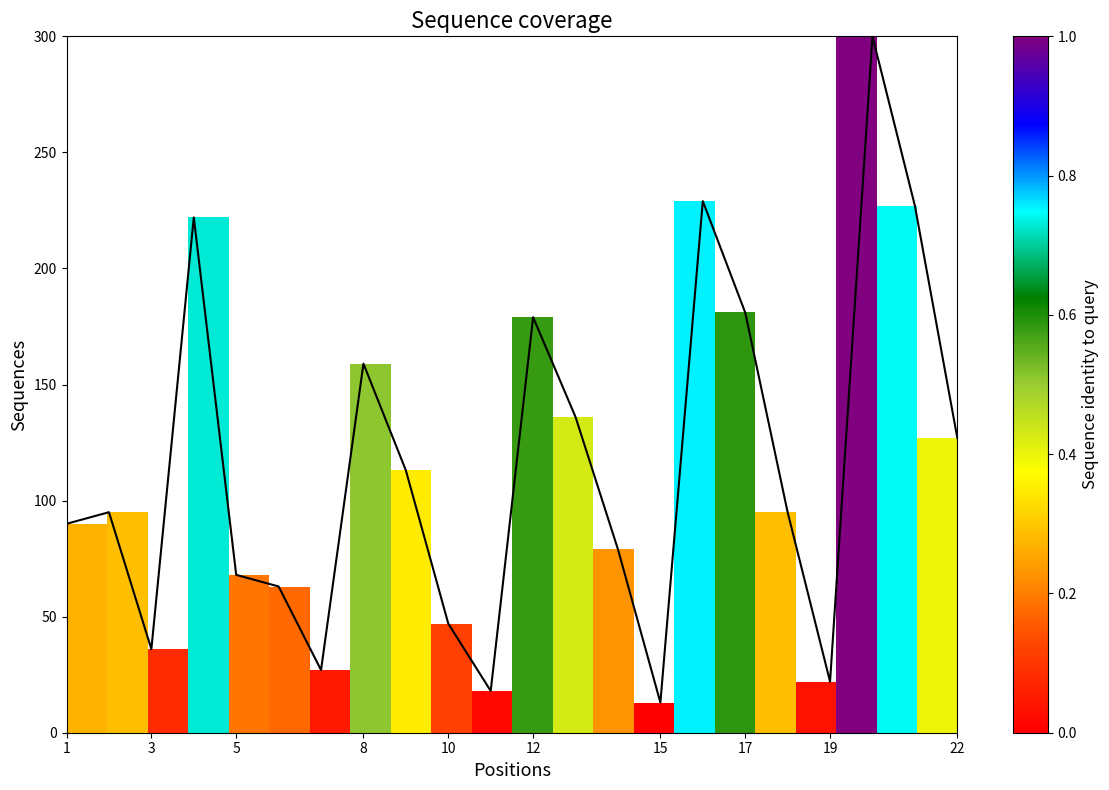

What is the sum of all values?

2526